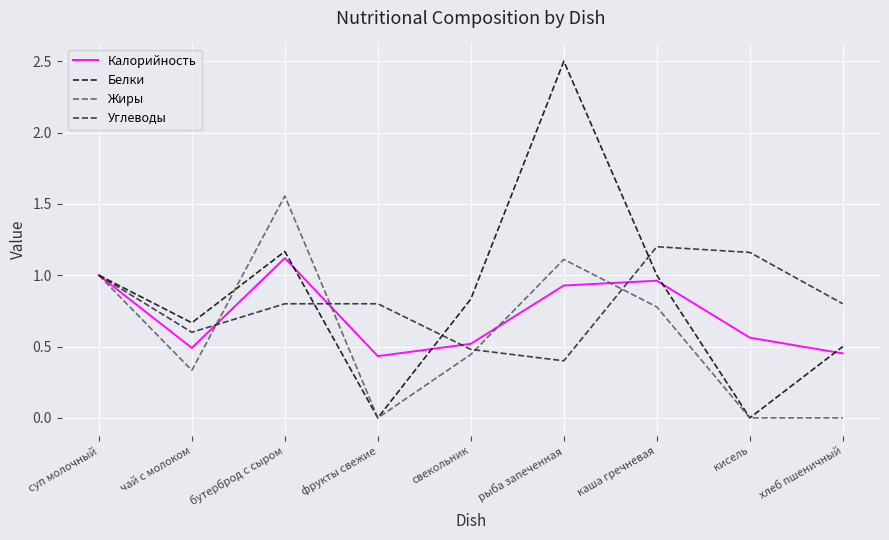

Which series ends up on top after the final intersection of Калорийность and Белки?

Белки